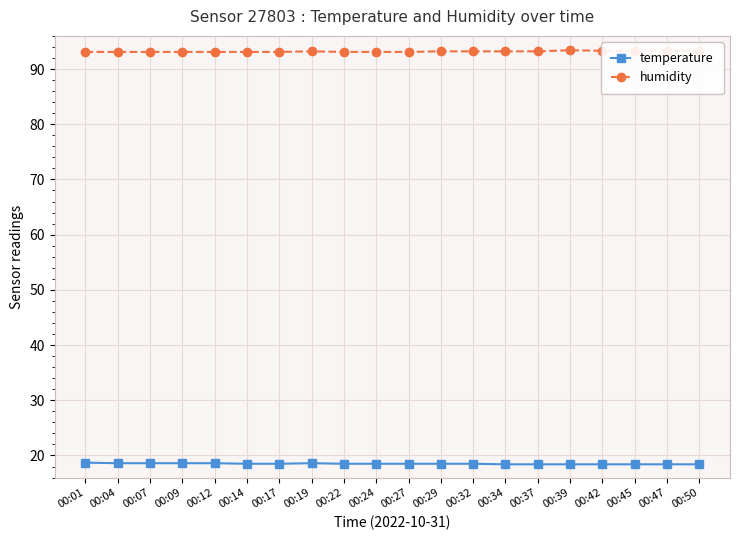

What is the difference between the second highest and minimum values in the temperature series?

0.2